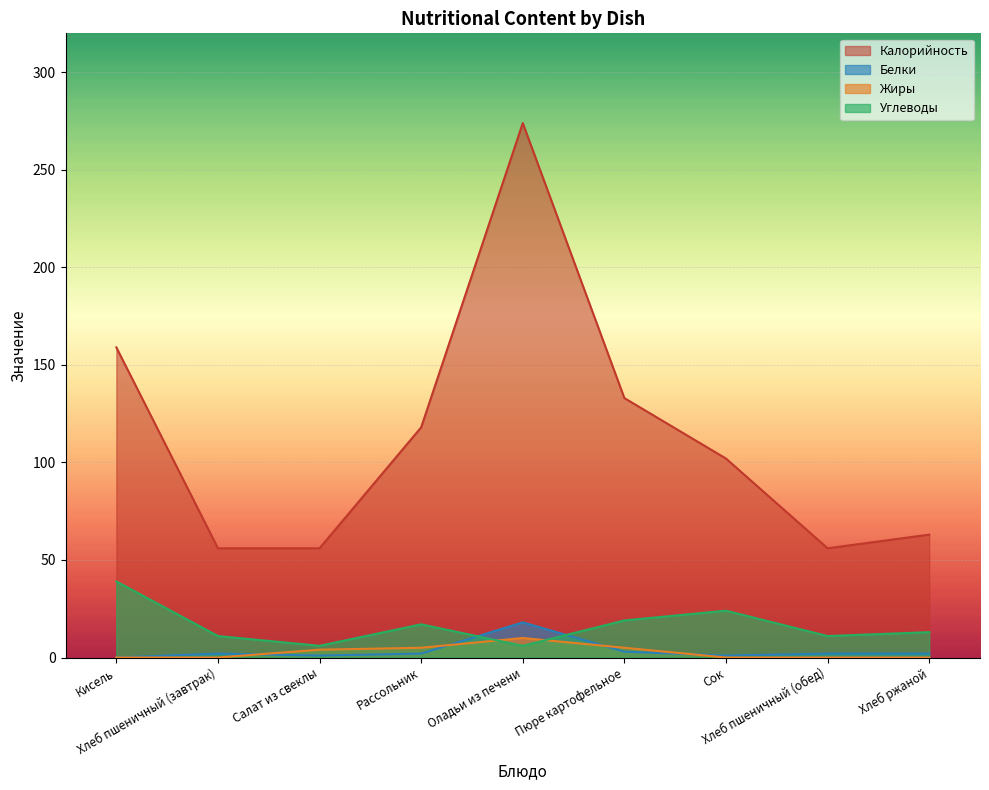

True or false: Жиры has more than 2 interior local peaks.

False